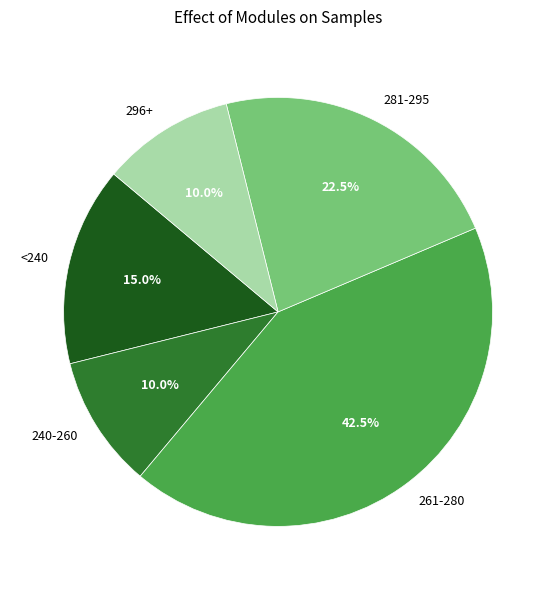

What portion of the pie excludes <240?

85.0%